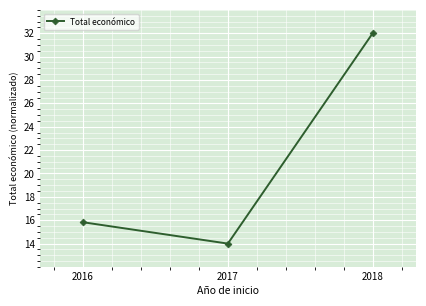

What is the sum of the values at 2018 and 2016?

47.8